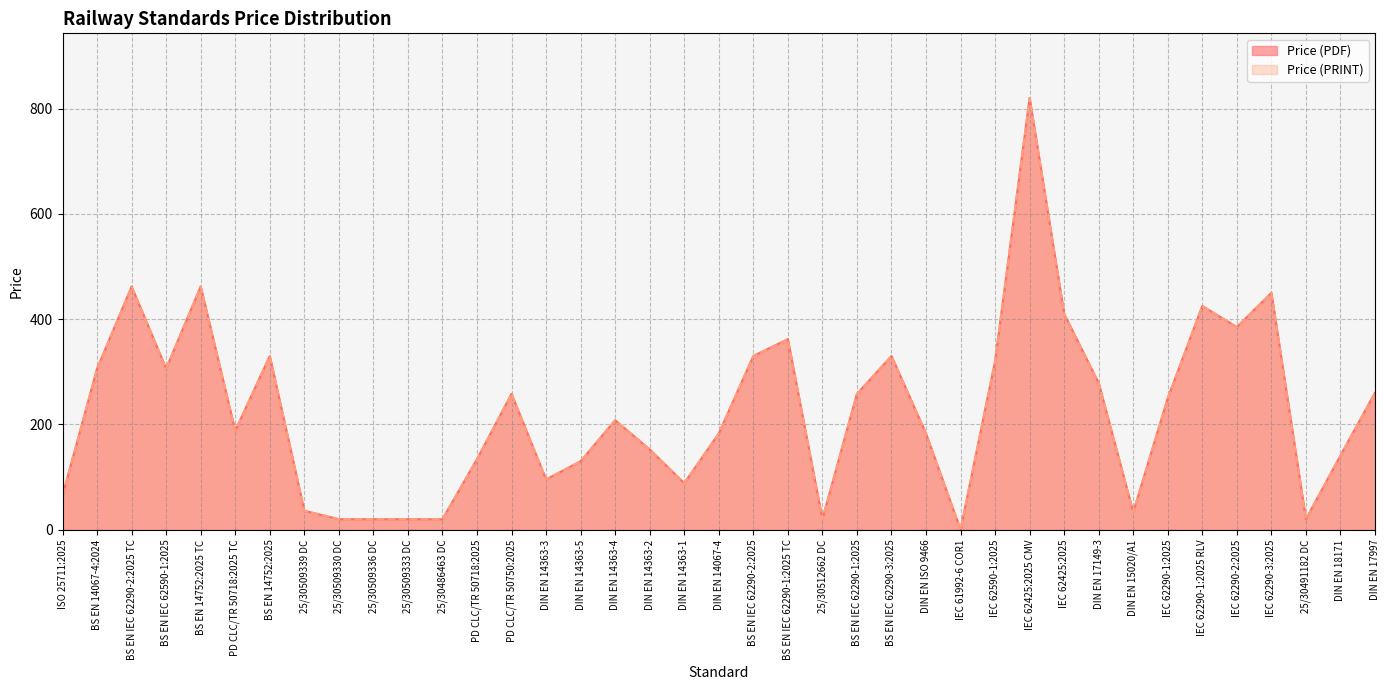

Does the chart display data point markers on the line(s)?

No